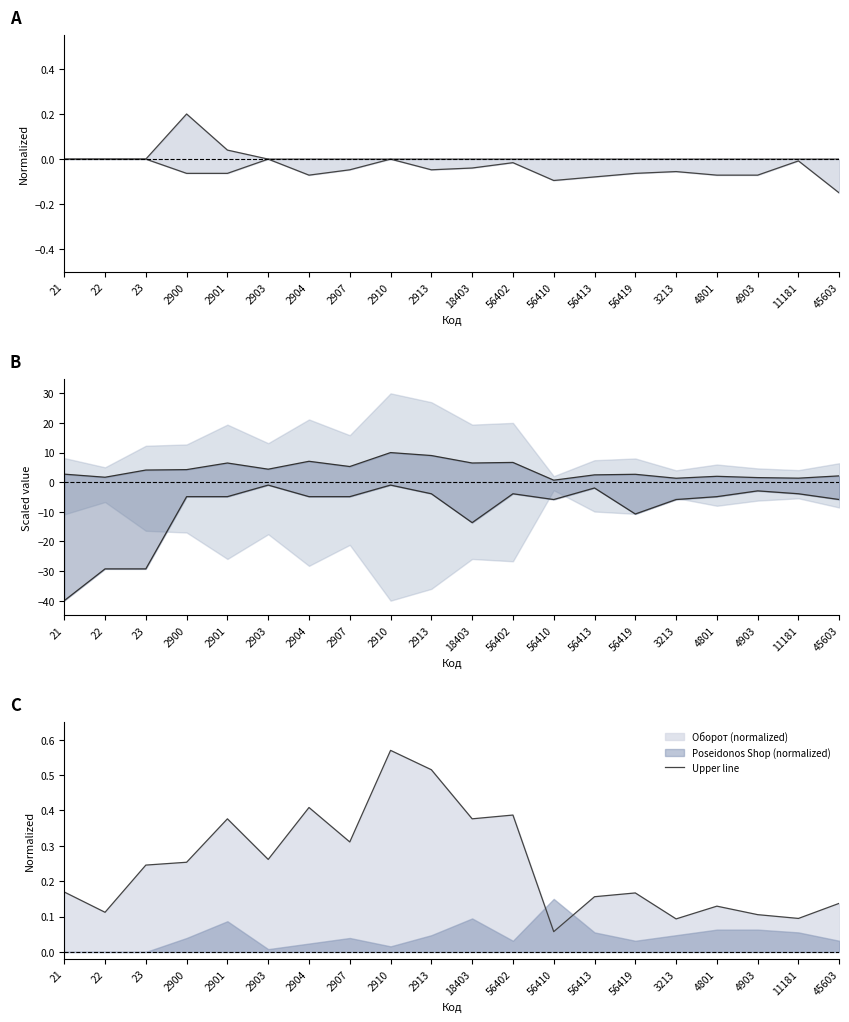

Reading right to left, what are all the values shown in this chart?

Upper bound: 45603=0.0	11181=0.0	4903=0.0	4801=0.0	3213=0.0	56419=0.0	56413=0.0	56410=0.0	56402=0.0	18403=0.0	2913=0.0	2910=0.0	2907=0.0	2904=0.0	2903=0.0	2901=0.0	2900=0.2	23=0.0	22=0.0	21=0.0
Lower bound: 45603=-0.1	11181=-0.0	4903=-0.1	4801=-0.1	3213=-0.1	56419=-0.1	56413=-0.1	56410=-0.1	56402=-0.0	18403=-0.0	2913=-0.0	2910=-0.0	2907=-0.0	2904=-0.1	2903=-0.0	2901=-0.1	2900=-0.1	23=-0.0	22=-0.0	21=-0.0
Upper mid: 45603=2.1	11181=1.4	4903=1.6	4801=2.0	3213=1.3	56419=2.7	56413=2.5	56410=0.7	56402=6.7	18403=6.5	2913=9.0	2910=10.0	2907=5.3	2904=7.1	2903=4.4	2901=6.5	2900=4.2	23=4.1	22=1.7	21=2.7
Lower mid: 45603=-5.9	11181=-3.9	4903=-2.9	4801=-4.9	3213=-5.9	56419=-10.7	56413=-2.0	56410=-5.9	56402=-3.9	18403=-13.7	2913=-3.9	2910=-1.0	2907=-4.9	2904=-4.9	2903=-1.0	2901=-4.9	2900=-4.9	23=-29.3	22=-29.3	21=-40.0
Upper line: 45603=0.1	11181=0.1	4903=0.1	4801=0.1	3213=0.1	56419=0.2	56413=0.2	56410=0.1	56402=0.4	18403=0.4	2913=0.5	2910=0.6	2907=0.3	2904=0.4	2903=0.3	2901=0.4	2900=0.3	23=0.2	22=0.1	21=0.2